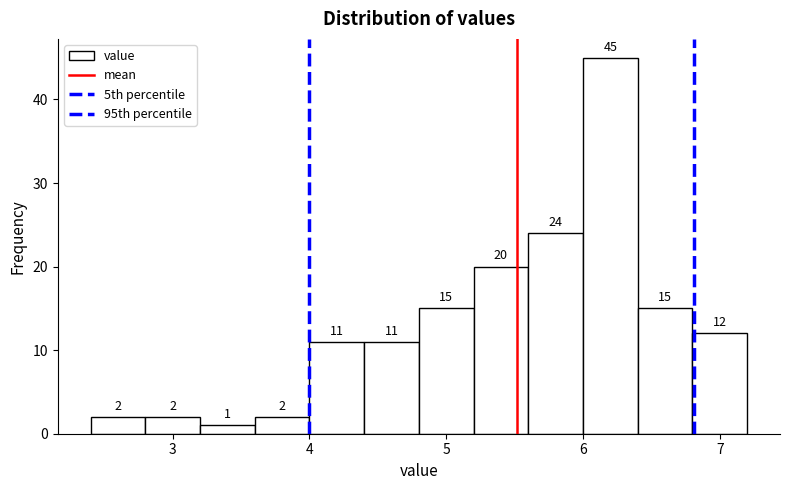

Reading left to right, list every bar in this chart as the range it spans on the x-axis followed by its height.

2.4 to 2.8: 2
2.8 to 3.2: 2
3.2 to 3.6: 1
3.6 to 4.0: 2
4.0 to 4.4: 11
4.4 to 4.8: 11
4.8 to 5.2: 15
5.2 to 5.6: 20
5.6 to 6.0: 24
6.0 to 6.4: 45
6.4 to 6.8: 15
6.8 to 7.2: 12